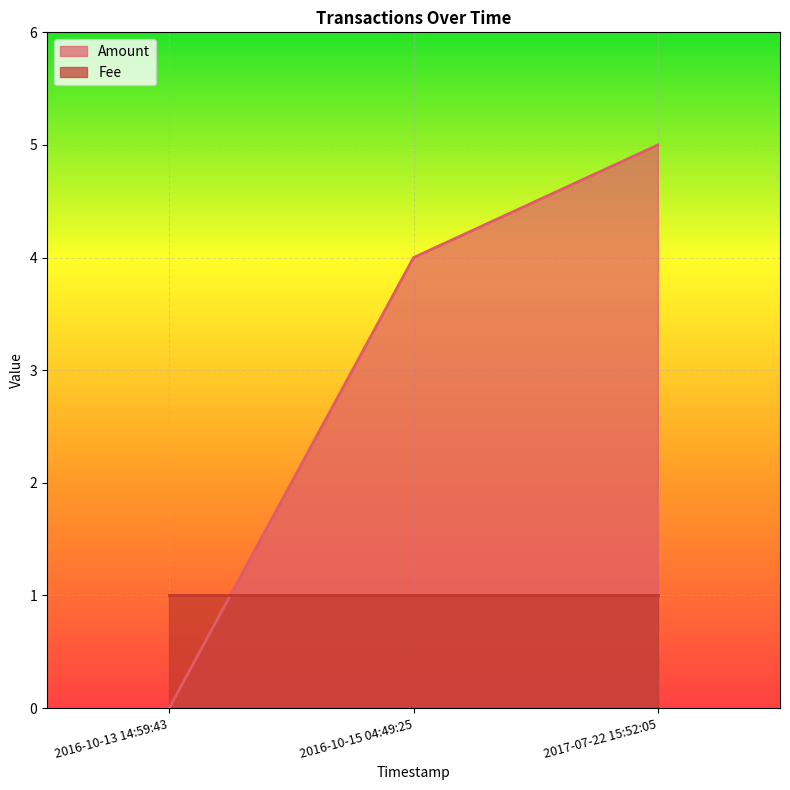

Rank the categories by value from lowest to highest.

2016-10-13 14:59:43, 2016-10-15 04:49:25, 2017-07-22 15:52:05